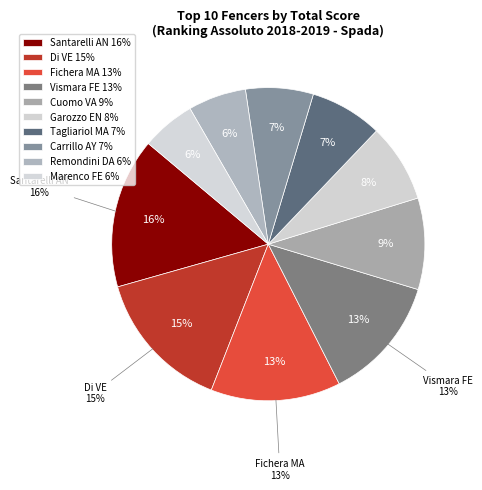

Which slice is the largest?

SANTARELLI ANDREA